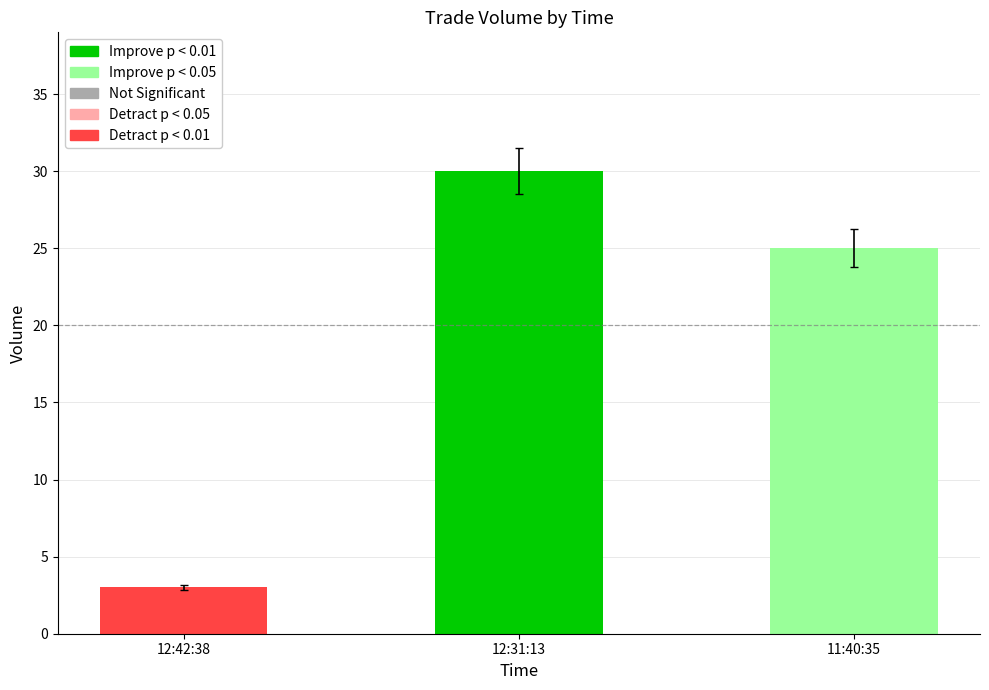

The value at 12:42:38 is 3. True or false?

True